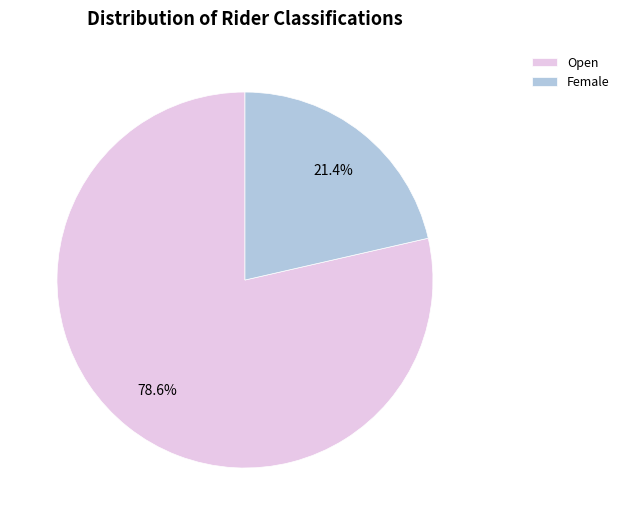

What is the ratio of the value at Female to the value at Open?

0.3